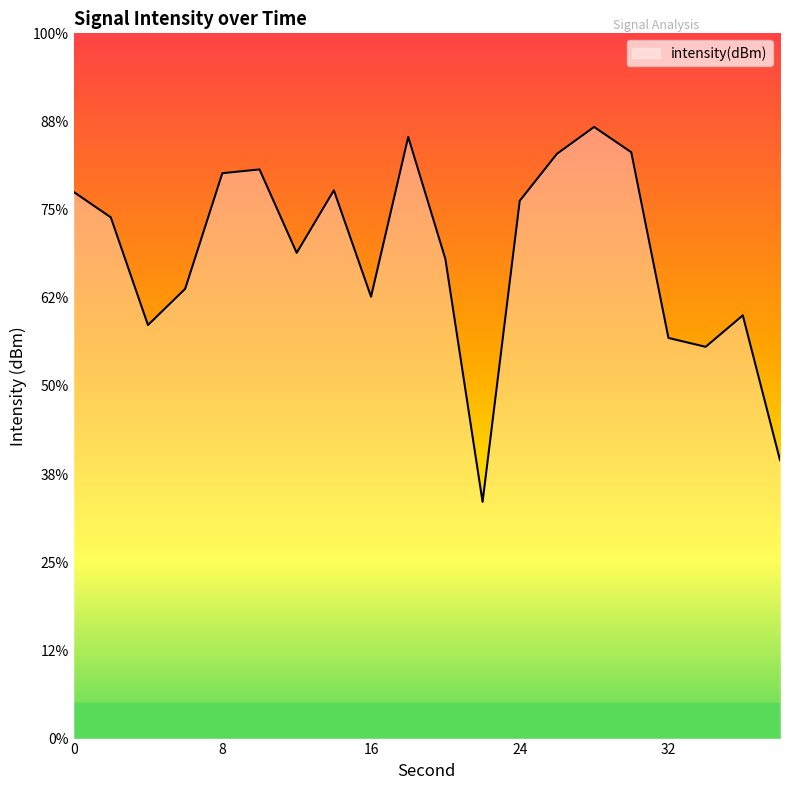

The chart shows a value of -183.9 at 36. True or false?

False